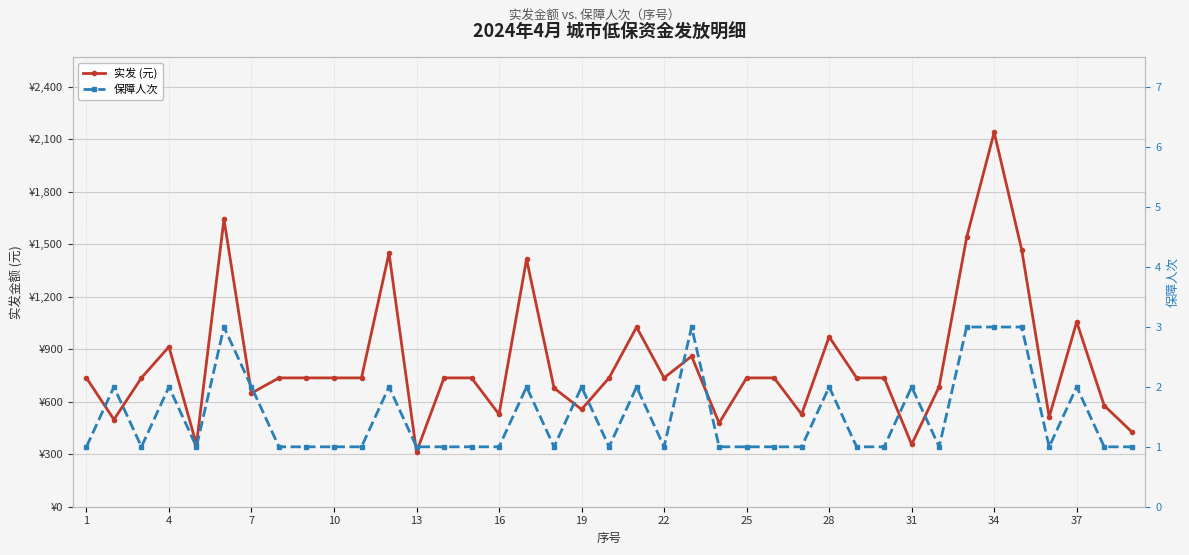

What is the sum of all 保障人次 values?

59